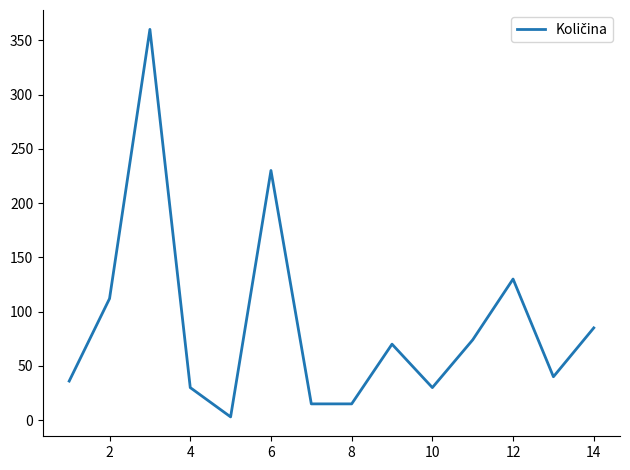

What is the maximum value shown in the chart?

360